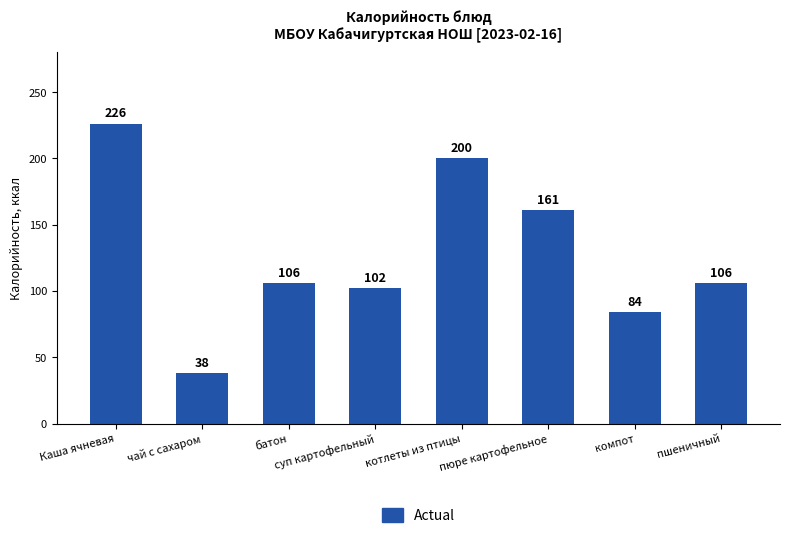

What is the difference between the values at пюре картофельное and Каша ячневая?

65